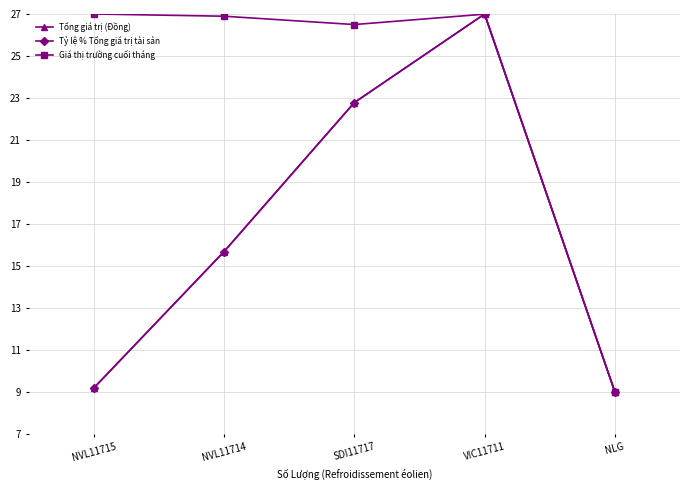

True or false: Tỷ lệ % Tổng giá trị tài sản and Tổng giá trị (Đồng) intersect in this chart.

False